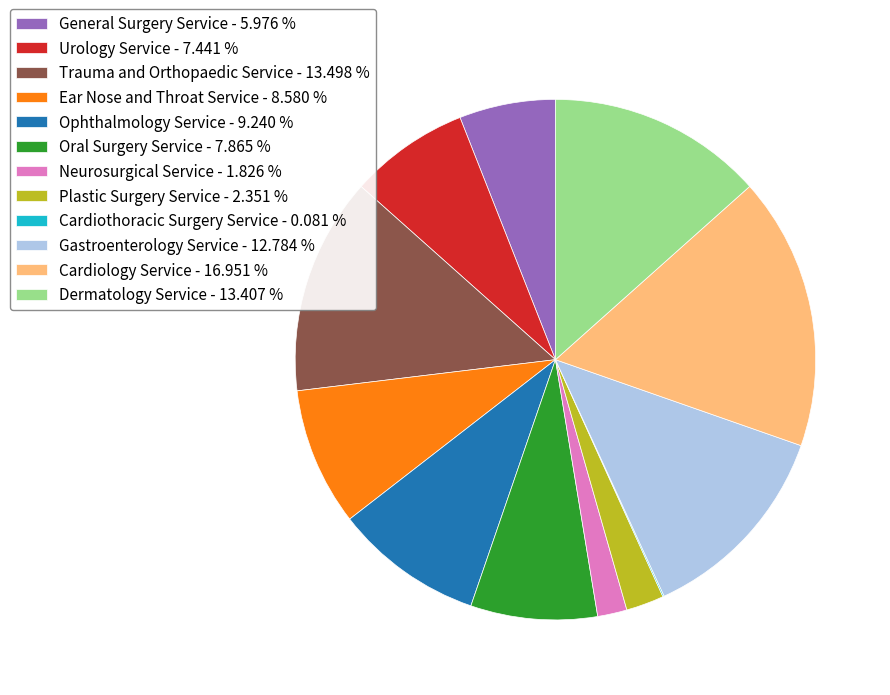

Is there any slice that represents more than half of the pie?

No